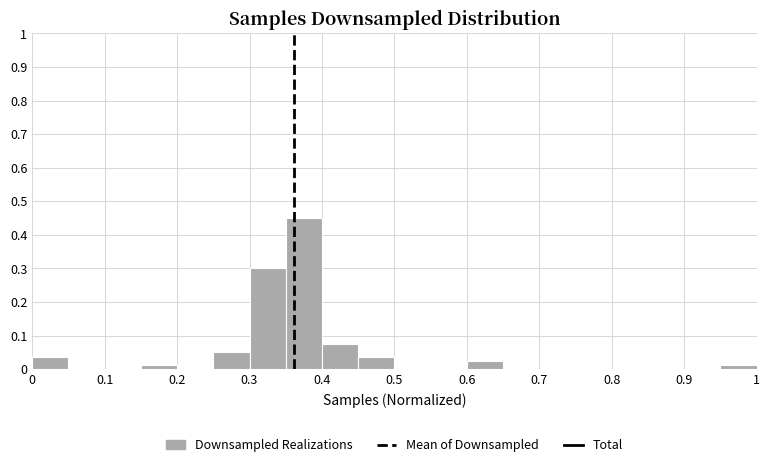

What is the height of the bar covering 0.30 to 0.35 on the x-axis? The values are not printed on the chart, so give them approximately, as read against the axis.

0.30